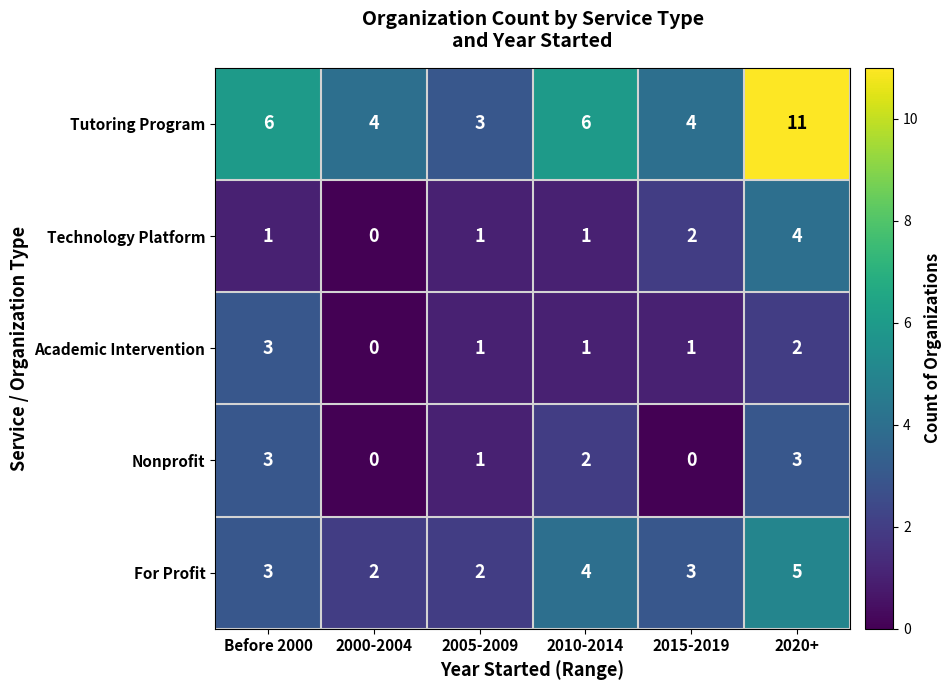

The Nonprofit series shows 0 at 2005-2009. True or false?

False